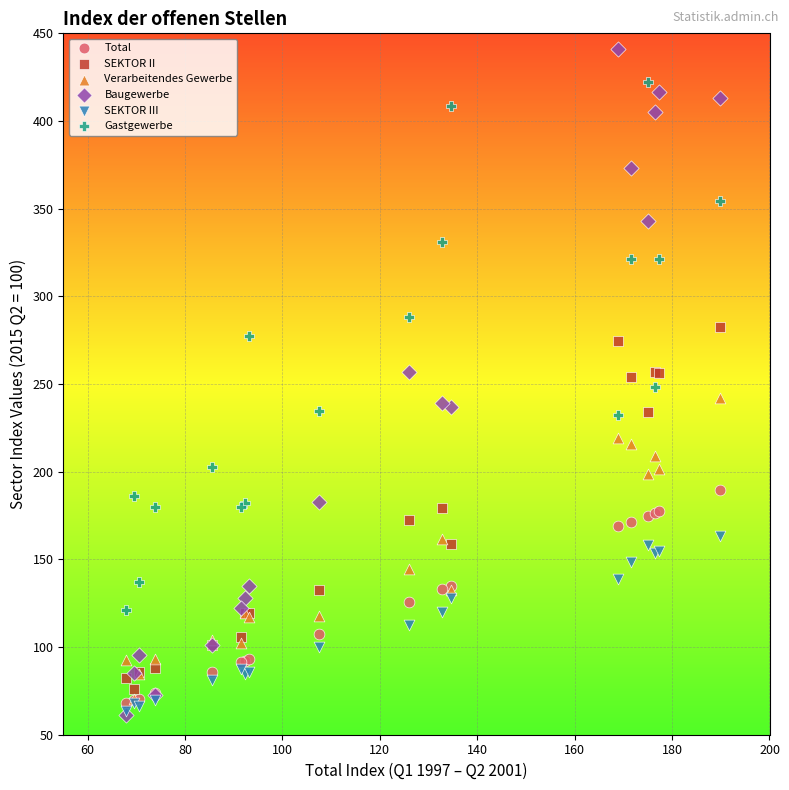

What are all the series names shown in the legend?

Total, SEKTOR II, Verarbeitendes Gewerbe, Baugewerbe, SEKTOR III, Gastgewerbe